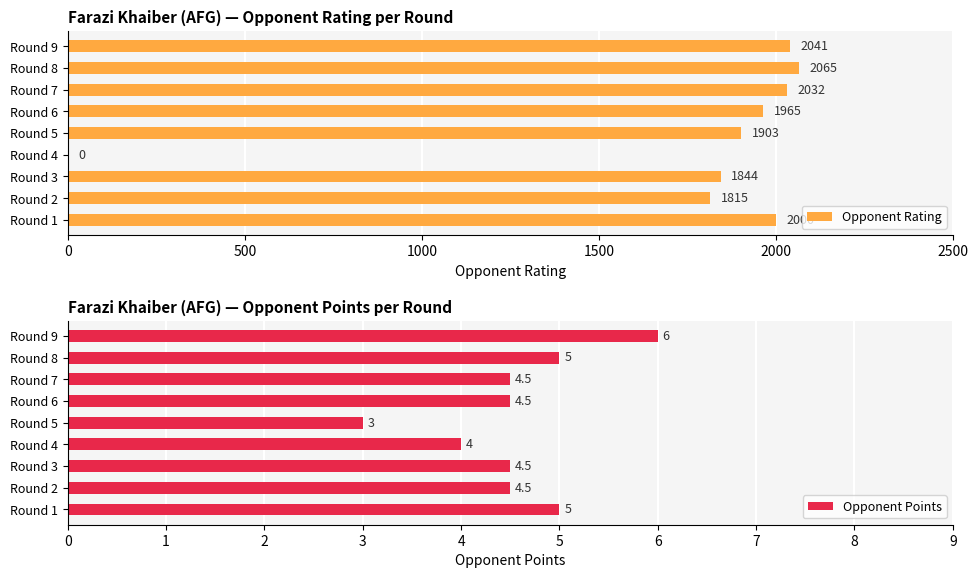

At which label does Opponent Points reach its peak?

Round 9